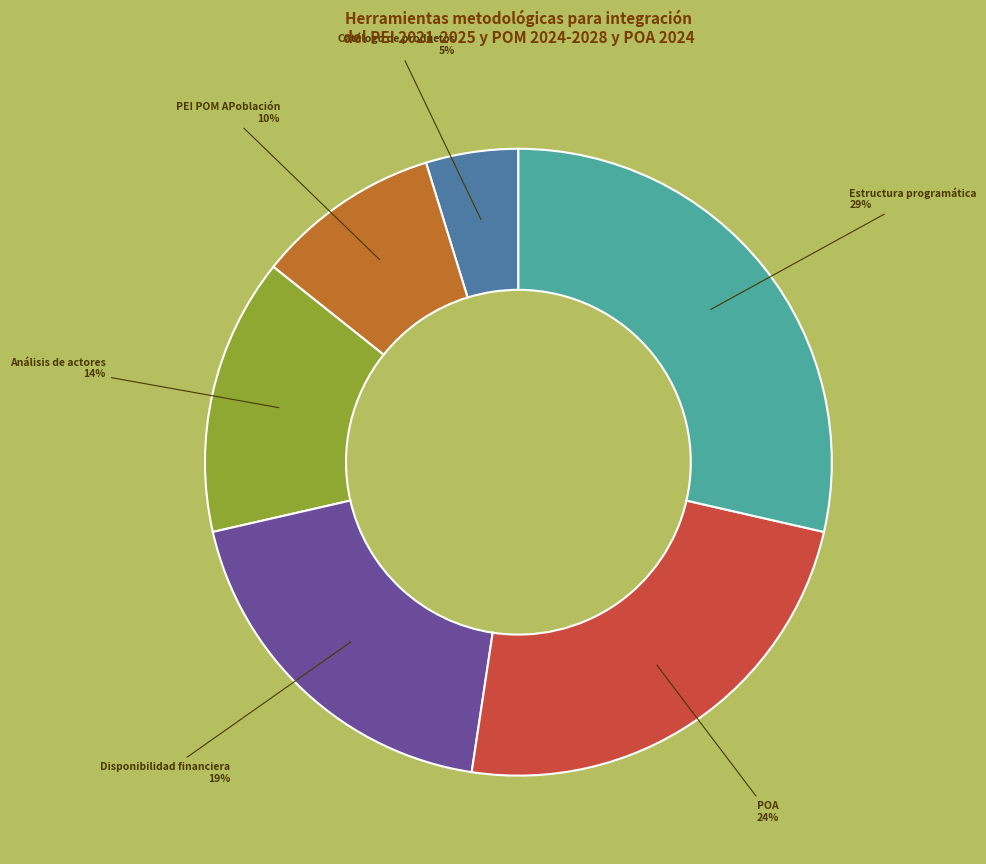

To the nearest percent, what is the average slice percentage?

17%